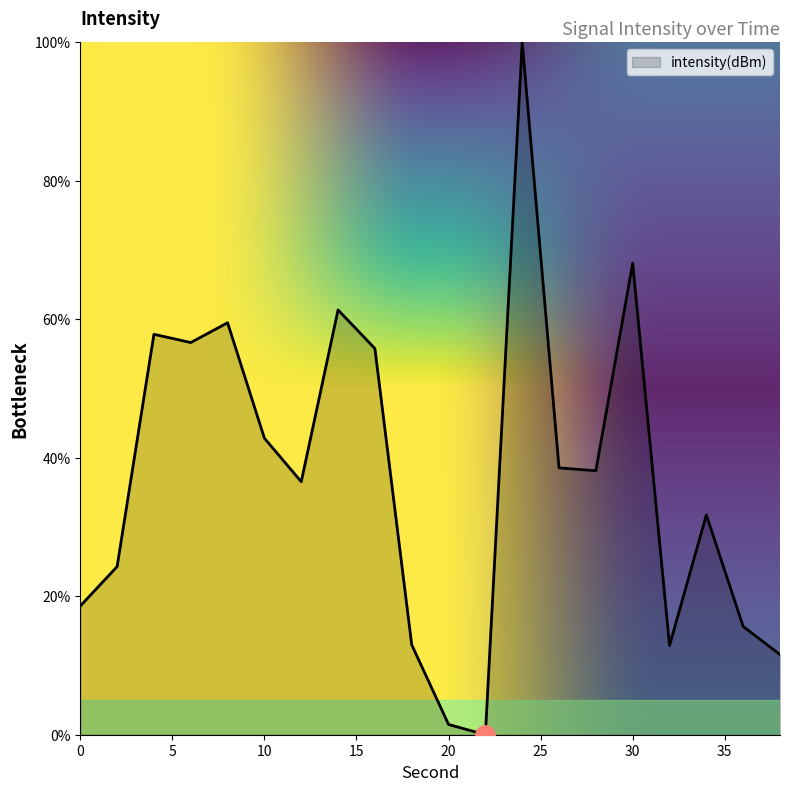

What is the difference between the maximum and minimum values?

100.0